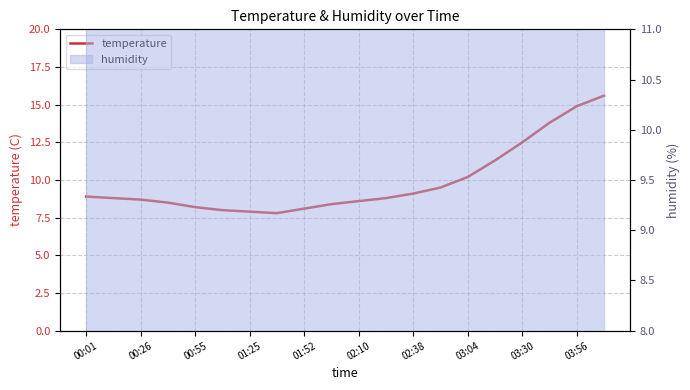

How many values are below 8?

2